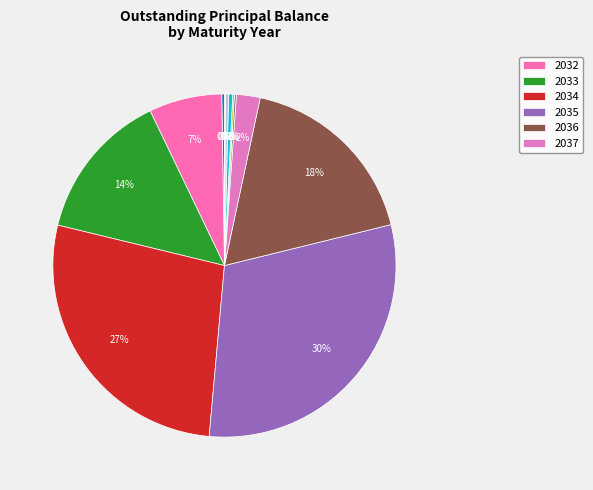

Count the number of slices in the pie.

12